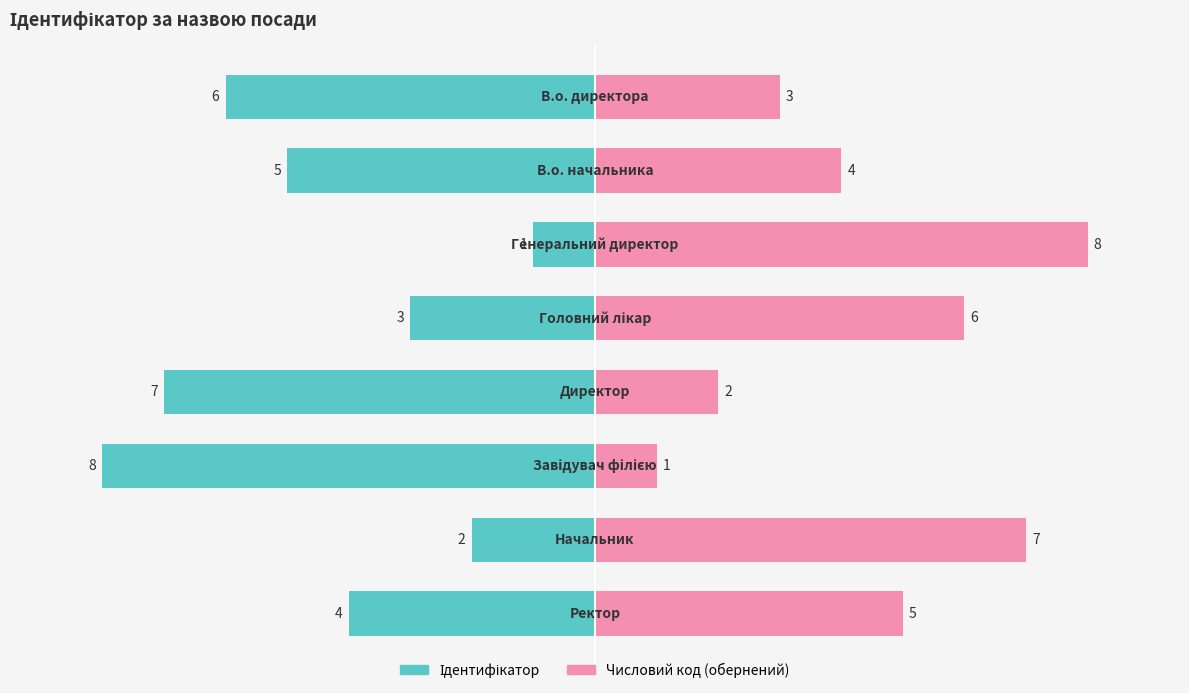

The Ідентифікатор series shows -11 at 0. True or false?

False